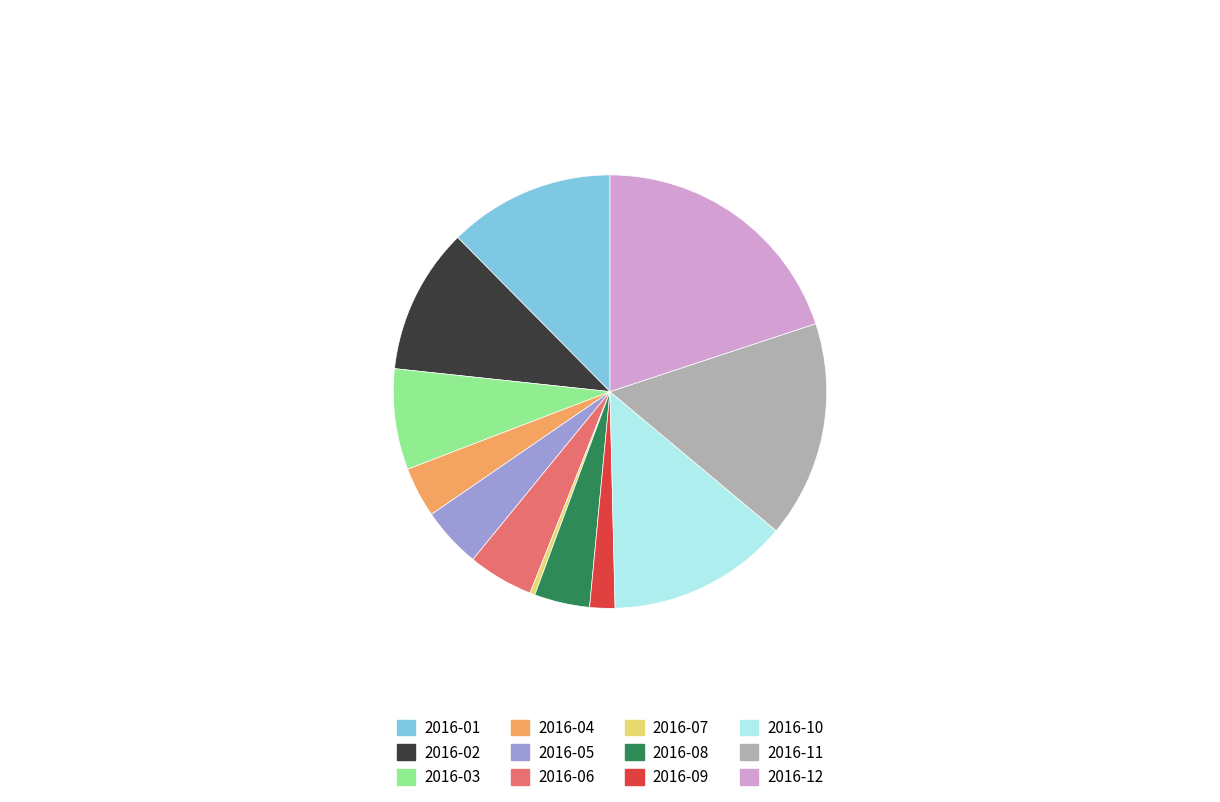

Is the sum of 2016-07 and 2016-03 greater than half?

No